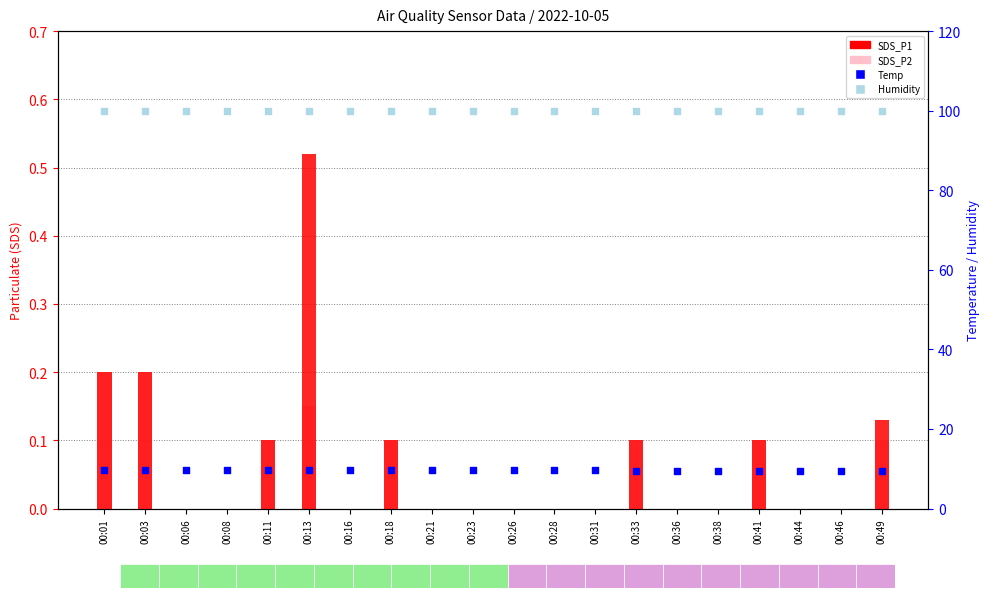

Which series contains the highest Y value?

Humidity